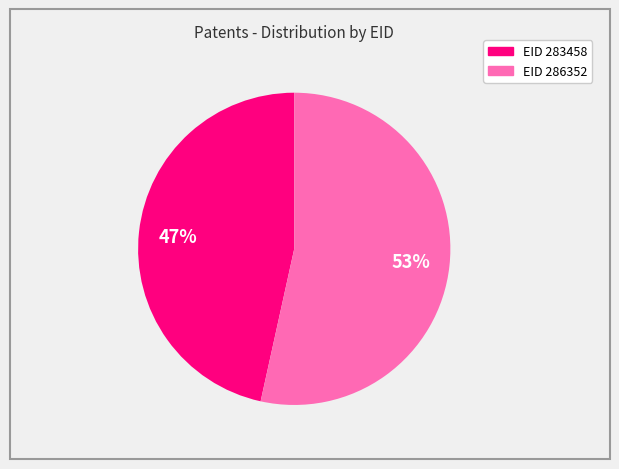

To the nearest percent, what is the average slice percentage?

50%